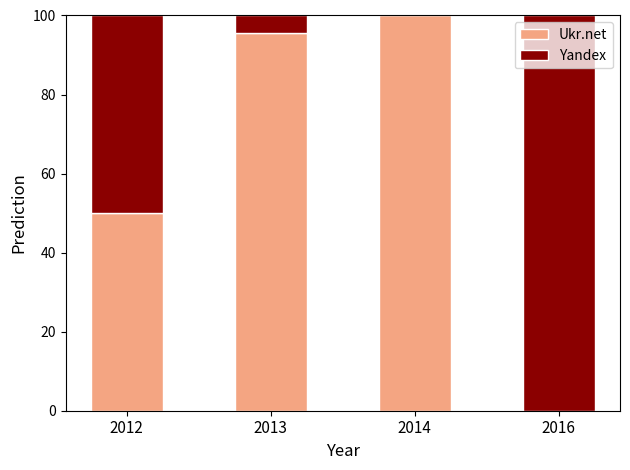

What are all the series names shown in the legend?

Ukr.net, Yandex